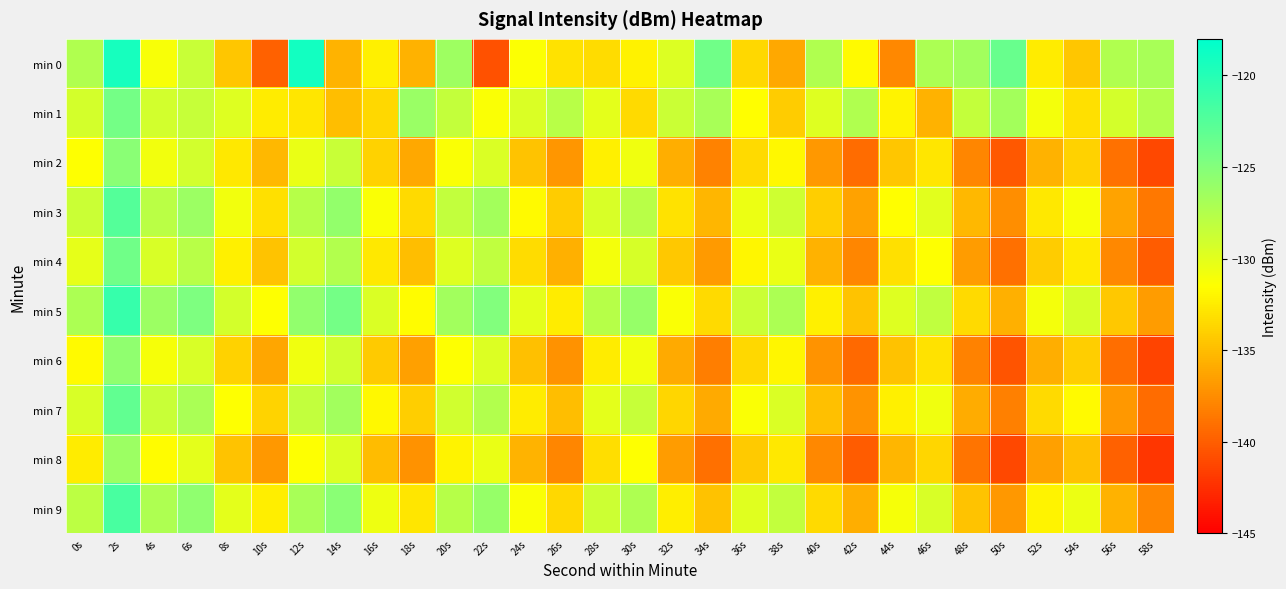

Reading right to left, extract all data points from this chart.

min 0: 58s=-126.9	56s=-127.4	54s=-134.5	52s=-132.5	50s=-123.6	48s=-126.6	46s=-127.2	44s=-137.7	42s=-131.8	40s=-127.3	38s=-136.1	36s=-133.6	34s=-123.9	32s=-129.7	30s=-132.1	28s=-133.3	26s=-133.0	24s=-131.4	22s=-140.7	20s=-126.4	18s=-135.6	16s=-132.3	14s=-135.5	12s=-119.0	10s=-139.8	8s=-134.5	6s=-128.6	4s=-131.1	2s=-119.2	0s=-127.3
min 1: 58s=-127.5	56s=-129.2	54s=-133.1	52s=-130.9	50s=-126.7	48s=-128.4	46s=-135.6	44s=-132.1	42s=-127.3	40s=-129.8	38s=-134.2	36s=-131.6	34s=-126.9	32s=-128.7	30s=-133.4	28s=-130.1	26s=-127.8	24s=-129.5	22s=-131.2	20s=-128.3	18s=-126.2	16s=-133.6	14s=-134.9	12s=-132.8	10s=-132.5	8s=-129.8	6s=-128.5	4s=-129.2	2s=-124.1	0s=-129.2
min 2: 58s=-141.2	56s=-138.9	54s=-133.9	52s=-135.6	50s=-140.3	48s=-137.9	46s=-132.8	44s=-134.5	42s=-139.2	40s=-136.9	38s=-131.9	36s=-133.4	34s=-138.1	32s=-135.8	30s=-130.7	28s=-132.3	26s=-137.0	24s=-134.6	22s=-129.5	20s=-131.2	18s=-136.1	16s=-133.9	14s=-128.6	12s=-130.4	10s=-135.2	8s=-132.7	6s=-129.1	4s=-130.8	2s=-125.3	0s=-131.5
min 3: 58s=-138.6	56s=-136.3	54s=-131.1	52s=-132.7	50s=-137.5	48s=-135.2	46s=-130.0	44s=-131.6	42s=-136.4	40s=-134.1	38s=-128.9	36s=-130.5	34s=-135.3	32s=-133.0	30s=-127.8	28s=-129.4	26s=-134.2	24s=-131.8	22s=-126.7	20s=-128.3	18s=-133.4	16s=-131.2	14s=-125.9	12s=-127.6	10s=-133.1	8s=-130.8	6s=-126.3	4s=-127.9	2s=-122.5	0s=-128.7
min 4: 58s=-140.1	56s=-137.8	54s=-132.6	52s=-134.2	50s=-139.0	48s=-136.7	46s=-131.5	44s=-133.1	42s=-137.9	40s=-135.6	38s=-130.4	36s=-132.0	34s=-136.8	32s=-134.4	30s=-129.3	28s=-130.9	26s=-135.7	24s=-133.3	22s=-128.2	20s=-129.8	18s=-134.9	16s=-132.7	14s=-127.4	12s=-129.1	10s=-134.6	8s=-132.3	6s=-127.8	4s=-129.4	2s=-124.0	0s=-130.2
min 5: 58s=-136.7	56s=-134.4	54s=-129.3	52s=-130.9	50s=-135.7	48s=-133.4	46s=-128.2	44s=-129.8	42s=-134.6	40s=-132.3	38s=-127.1	36s=-128.7	34s=-133.5	32s=-131.2	30s=-126.0	28s=-127.6	26s=-132.5	24s=-130.1	22s=-124.9	20s=-126.6	18s=-131.7	16s=-129.5	14s=-124.2	12s=-125.8	10s=-131.5	8s=-129.2	6s=-124.7	4s=-126.3	2s=-120.9	0s=-127.1
min 6: 58s=-141.4	56s=-139.1	54s=-134.1	52s=-135.8	50s=-140.5	48s=-138.1	46s=-133.0	44s=-134.7	42s=-139.4	40s=-137.1	38s=-132.0	36s=-133.6	34s=-138.3	32s=-136.0	30s=-130.8	28s=-132.5	26s=-137.2	24s=-134.8	22s=-129.7	20s=-131.4	18s=-136.5	16s=-134.3	14s=-129.0	12s=-130.7	10s=-136.2	8s=-133.9	6s=-129.4	4s=-131.0	2s=-125.6	0s=-131.8
min 7: 58s=-139.2	56s=-136.9	54s=-131.8	52s=-133.4	50s=-138.2	48s=-135.9	46s=-130.7	44s=-132.3	42s=-137.1	40s=-134.8	38s=-129.6	36s=-131.2	34s=-136.0	32s=-133.7	30s=-128.5	28s=-130.1	26s=-134.9	24s=-132.5	22s=-127.4	20s=-129.0	18s=-134.1	16s=-131.9	14s=-126.6	12s=-128.3	10s=-133.8	8s=-131.5	6s=-127.0	4s=-128.6	2s=-123.2	0s=-129.4
min 8: 58s=-142.1	56s=-139.8	54s=-134.8	52s=-136.5	50s=-141.2	48s=-138.8	46s=-133.7	44s=-135.4	42s=-140.1	40s=-137.8	38s=-132.7	36s=-134.3	34s=-139.0	32s=-136.7	30s=-131.5	28s=-133.2	26s=-137.9	24s=-135.5	22s=-130.4	20s=-132.1	18s=-137.2	16s=-135.0	14s=-129.7	12s=-131.4	10s=-136.9	8s=-134.6	6s=-130.1	4s=-131.7	2s=-126.3	0s=-132.5
min 9: 58s=-137.9	56s=-135.6	54s=-130.5	52s=-132.1	50s=-136.9	48s=-134.6	46s=-129.4	44s=-131.0	42s=-135.8	40s=-133.5	38s=-128.3	36s=-129.9	34s=-134.7	32s=-132.4	30s=-127.2	28s=-128.8	26s=-133.6	24s=-131.2	22s=-126.0	20s=-127.7	18s=-132.8	16s=-130.6	14s=-125.3	12s=-126.9	10s=-132.4	8s=-130.1	6s=-125.6	4s=-127.2	2s=-121.8	0s=-128.0